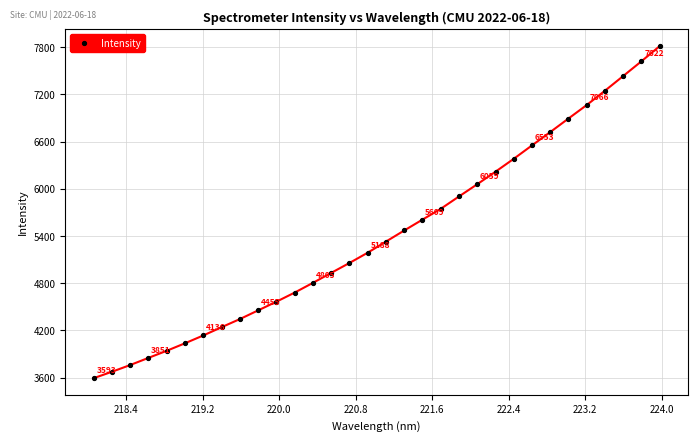

How many series are shown in this chart?

1